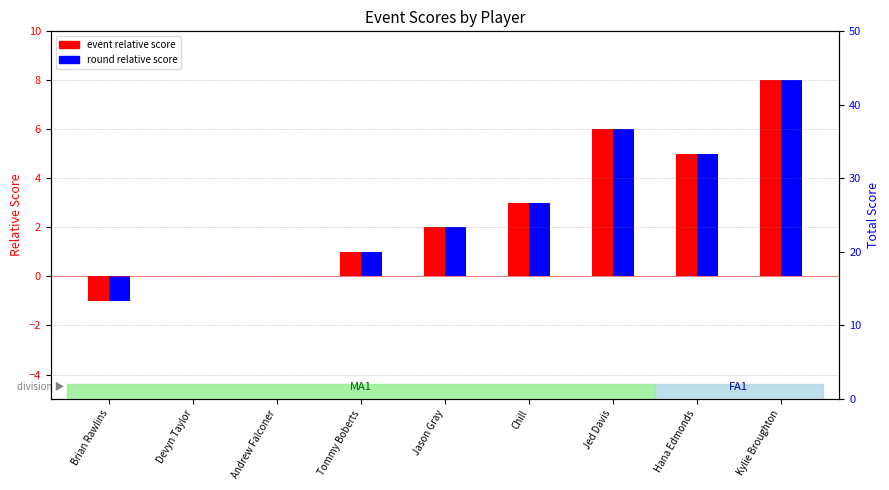

Reading left to right, list all the values displayed in this chart.

event relative score: Brian Rawlins=-1	Devyn Taylor=0	Andrew Falconer=0	Tommy Boberts=1	Jason Gray=2	Chill=3	Jed Davis=6	Hana Edmonds=5	Kylie Broughton=8
round relative score: Brian Rawlins=-1	Devyn Taylor=0	Andrew Falconer=0	Tommy Boberts=1	Jason Gray=2	Chill=3	Jed Davis=6	Hana Edmonds=5	Kylie Broughton=8